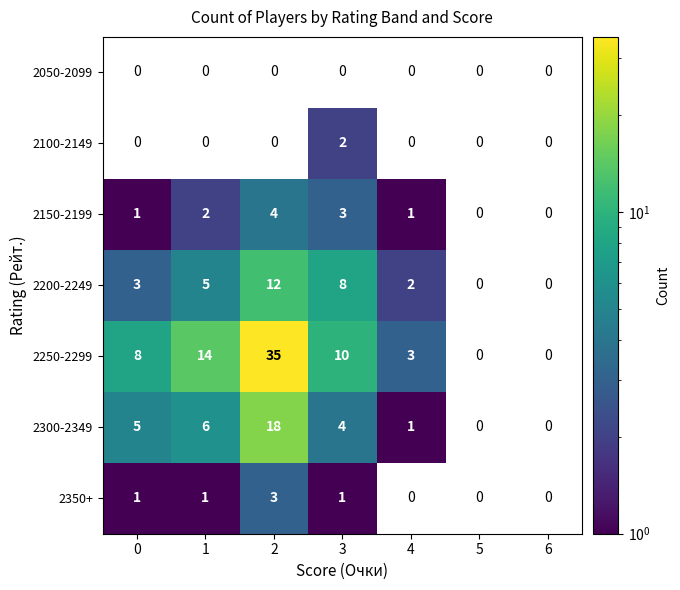

The 2100-2149 series shows -1 at 4. True or false?

False